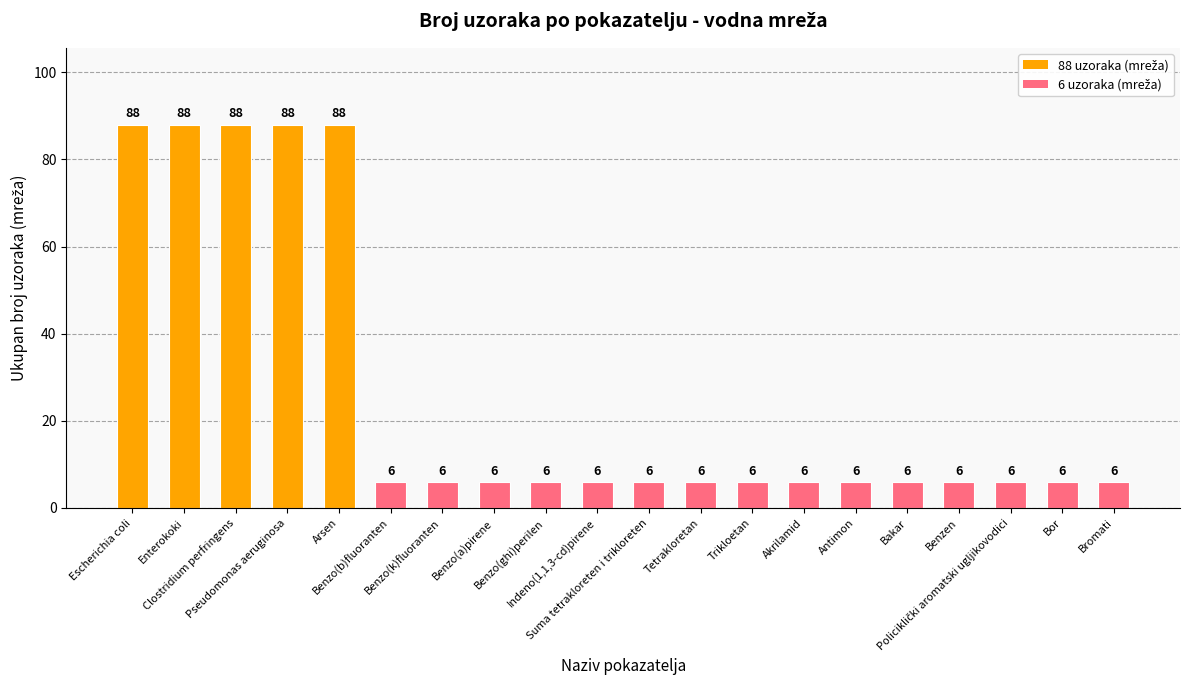

Count the number of data series in this chart.

1